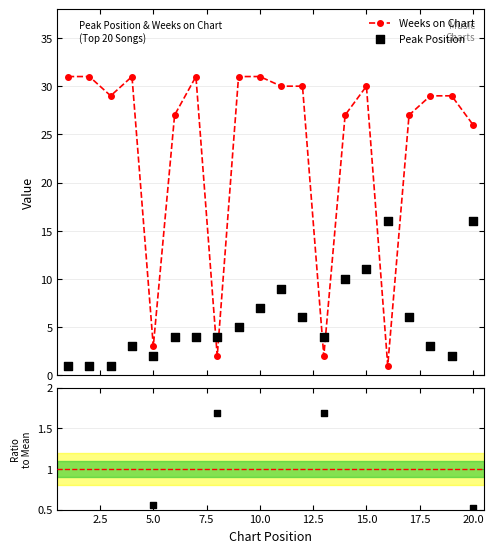

What is the value of the Weeks on Chart point at the 17th from the left?

27